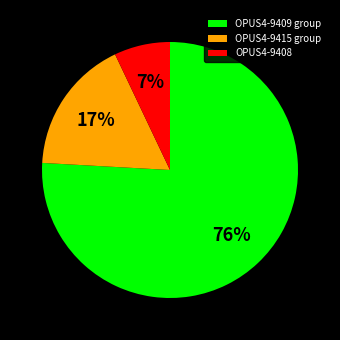

To the nearest percent, what is the average slice percentage?

33%